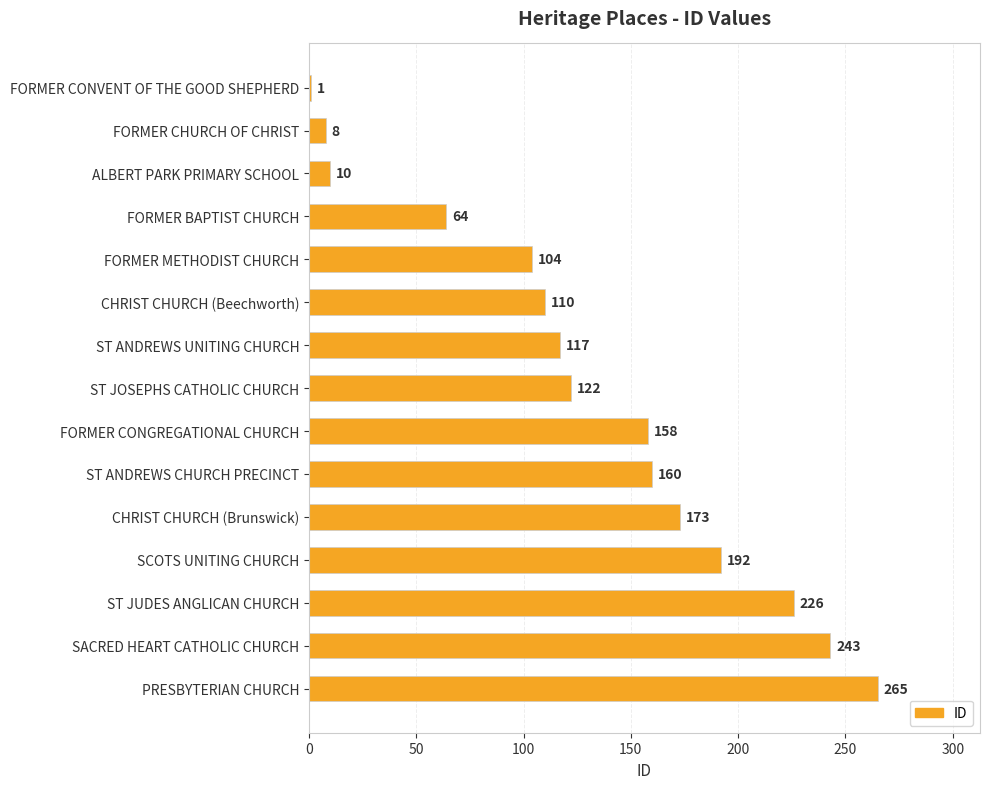

What is the label of the 4th bar from the bottom?

SCOTS UNITING CHURCH